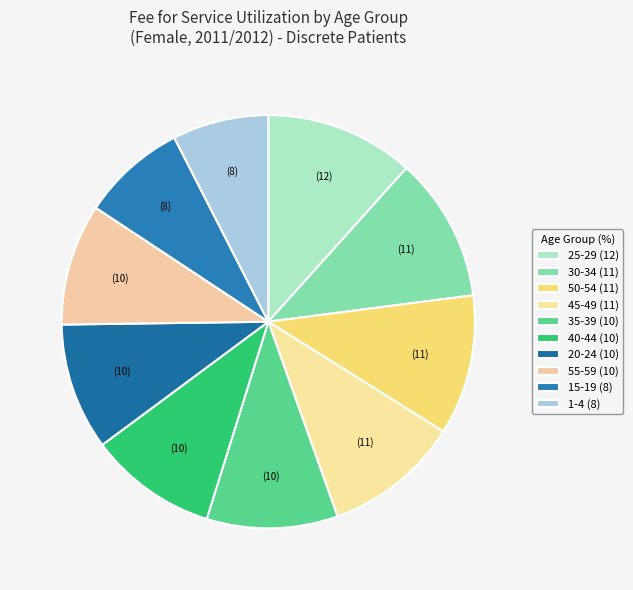

Does any single category account for the majority?

No